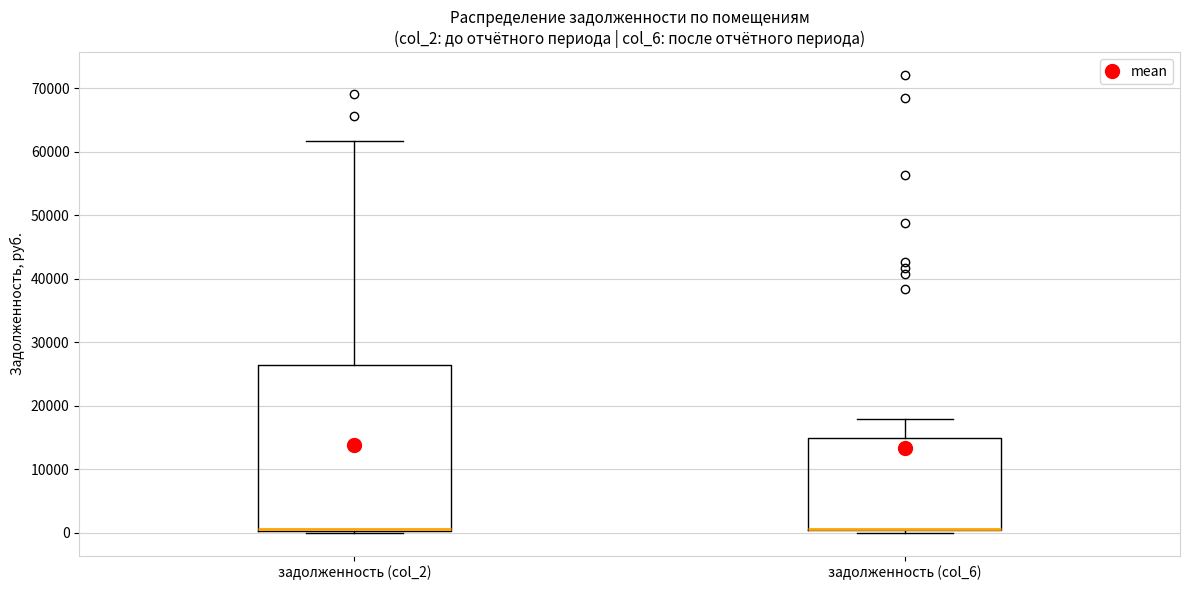

Reading left to right, transcribe this box plot: for each box, give where its median line is, the range the box spans, and where its two whiskers end, as read against the y-axis. The values are not printed on the chart, so give them approximately, as read against the axis.

задолженность (col_2): median 1000 (drawn on the box's lower edge), box 0 to 26000, whiskers 0 (just below the box's lower edge) to 62000
задолженность (col_6): median 1000 (drawn on the box's lower edge), box 0 to 15000, whiskers 0 (just below the box's lower edge) to 18000